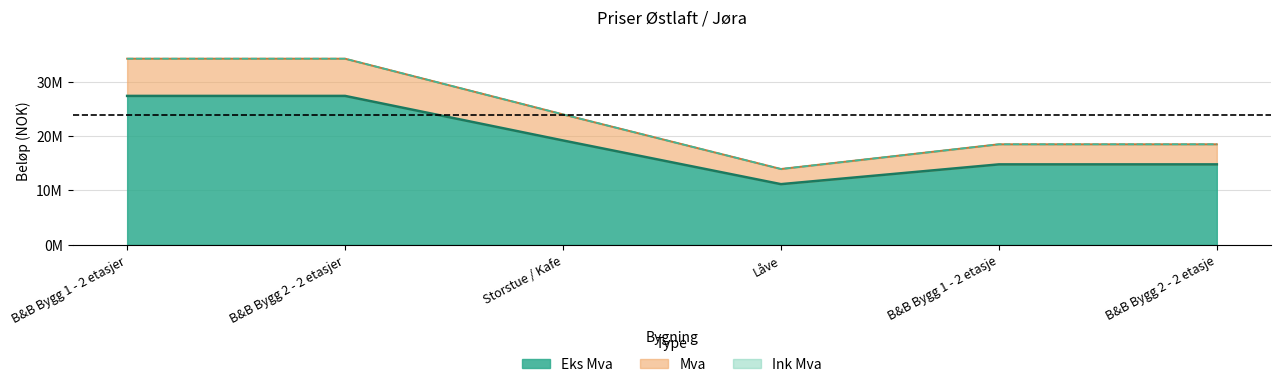

Reading right to left, what are all the values shown in this chart?

Ink Mva: 18500000	18500000	13950000	24000000	34250000	34250000
Eks Mva: 14800000	14800000	11160000	19200000	27400000	27400000
Mva: 18500000	18500000	13950000	24000000	34250000	34250000